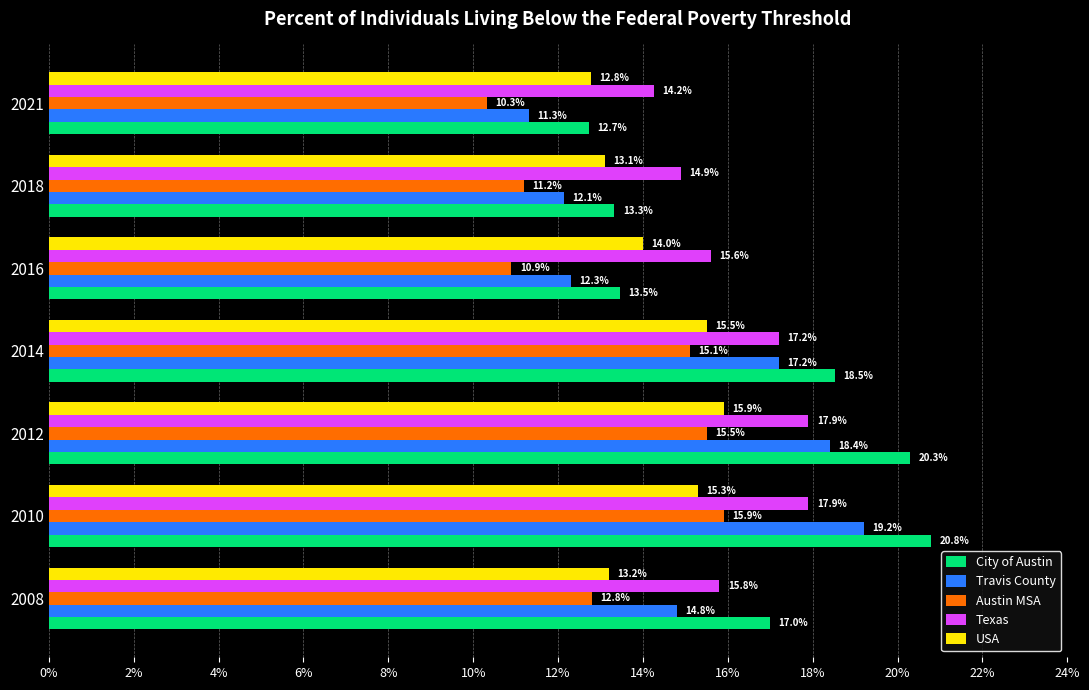

What are all the series names shown in the legend?

City of Austin, Travis County, Austin MSA, Texas, USA